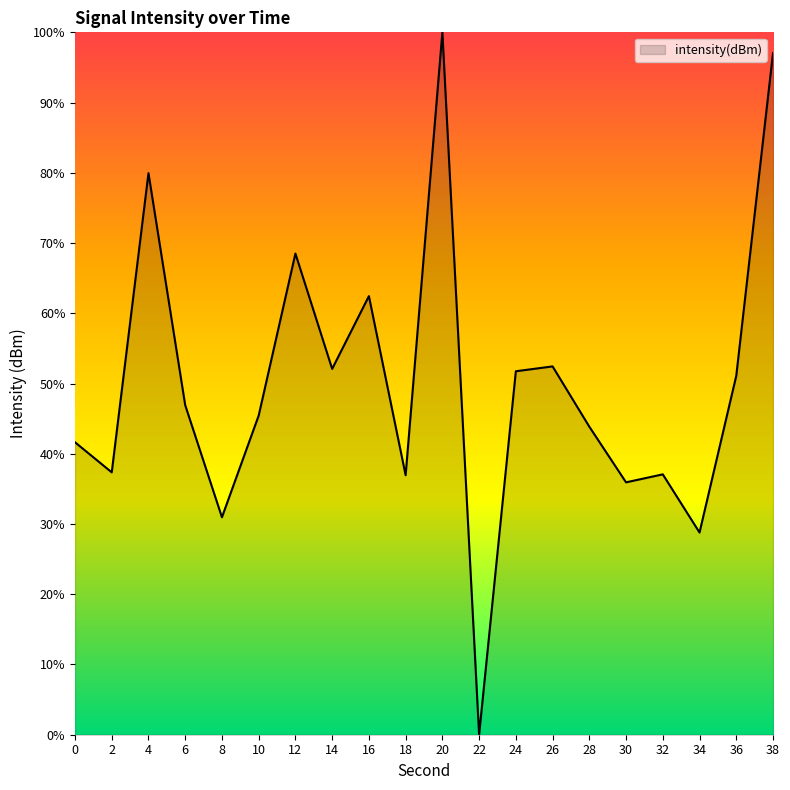

At which category does the chart reach its minimum across all series?

22